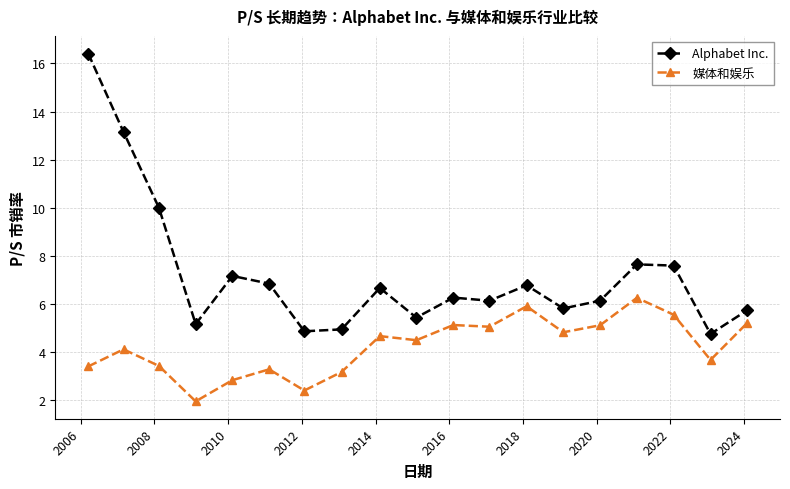

At how many categories does at least one series exceed 9?

3